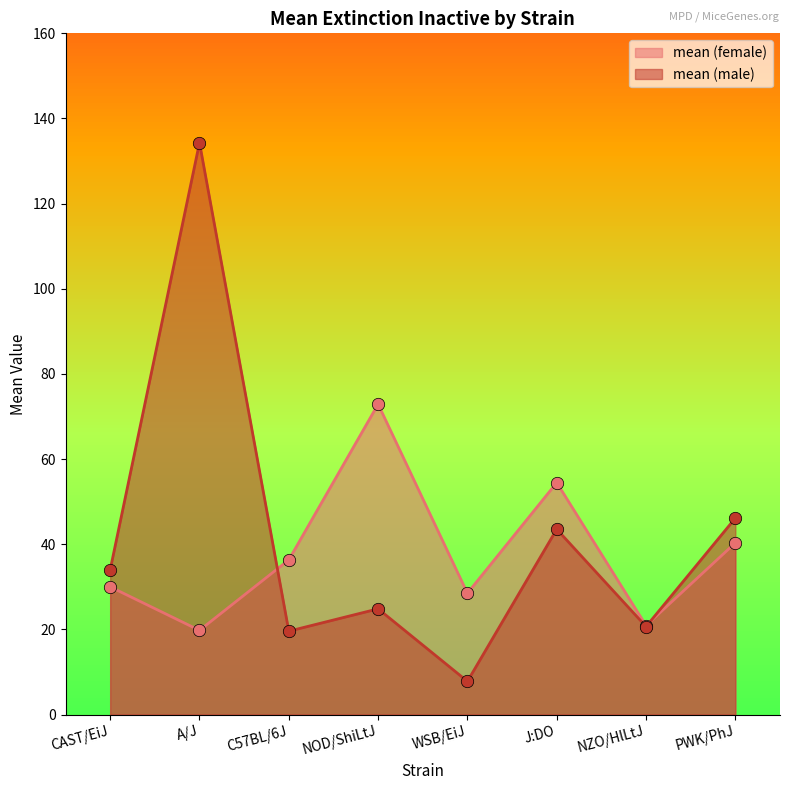

At how many categories does at least one series exceed 130?

1